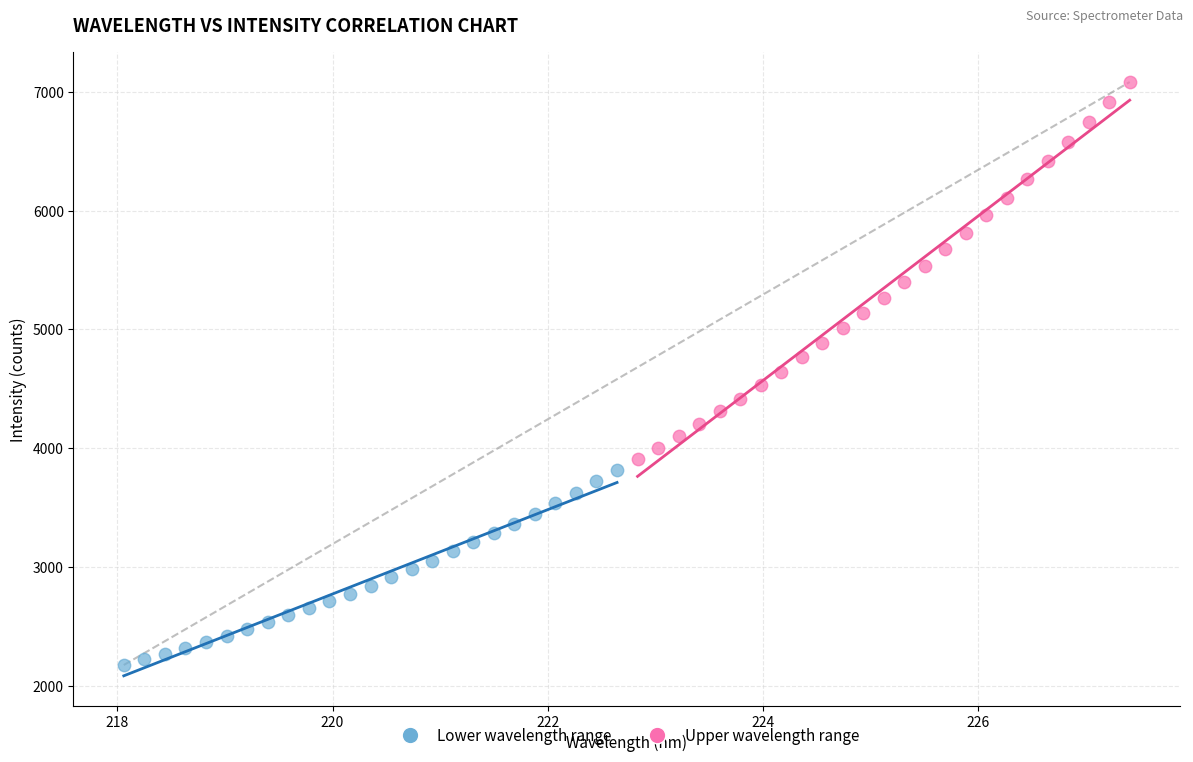

Which series contains the highest Y value?

Upper wavelength range